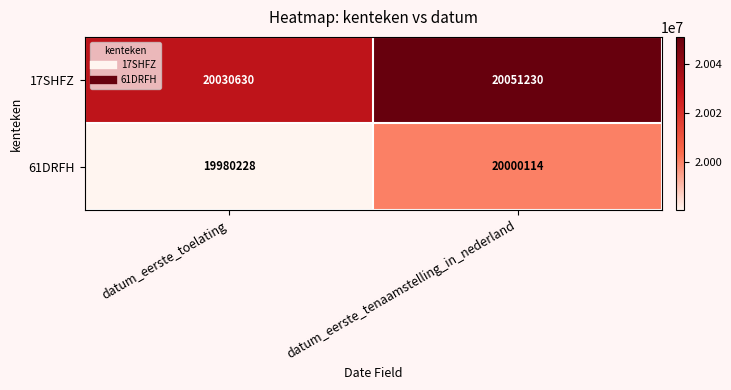

Reading right to left, extract all data points from this chart.

17SHFZ: datum_eerste_tenaamstelling_in_nederland=20051230	datum_eerste_toelating=20030630
61DRFH: datum_eerste_tenaamstelling_in_nederland=20000114	datum_eerste_toelating=19980228